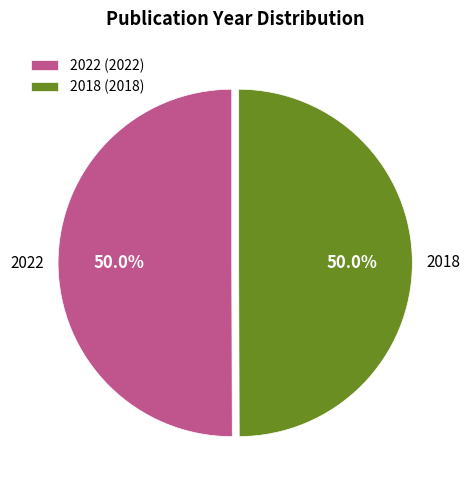

Approximately how many times larger is the value at 2018 (2018) compared to 2022 (2022)?

1.0